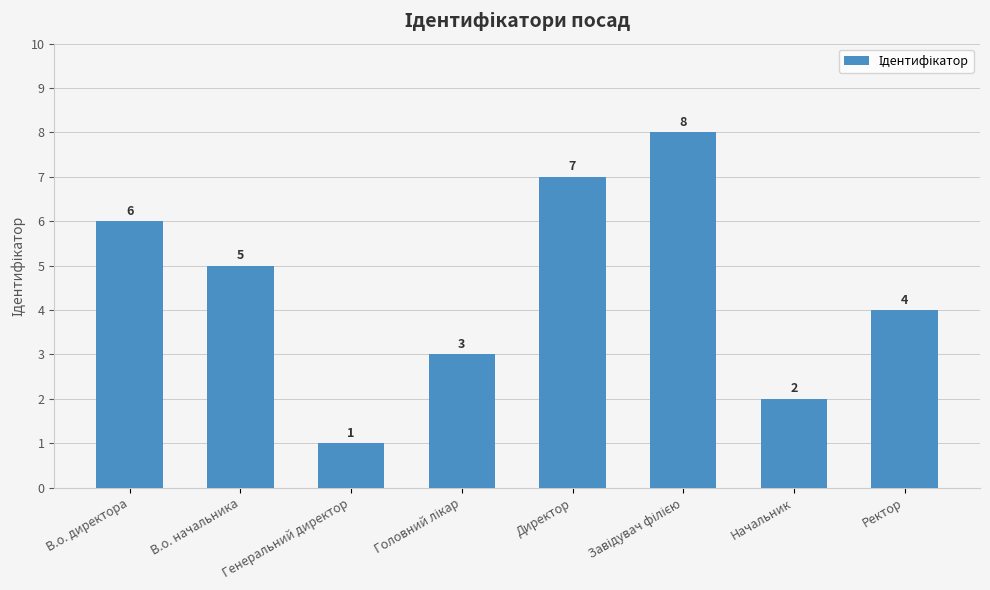

Reading left to right, what are all the values shown in this chart?

6	5	1	3	7	8	2	4